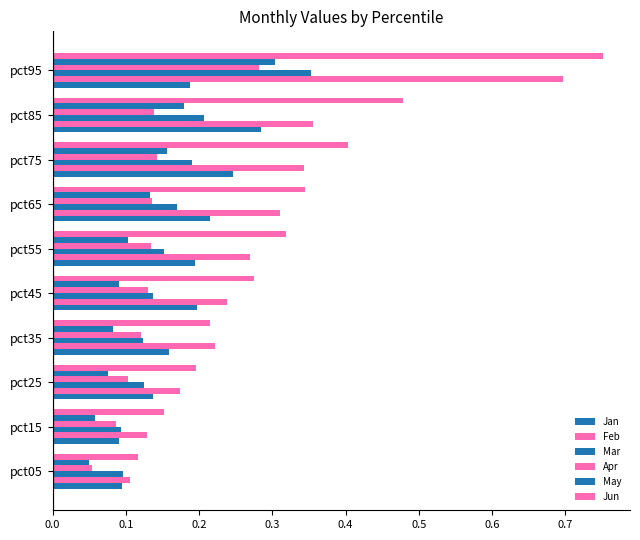

What is the value of the Feb bar at the 8th from the left?

0.3